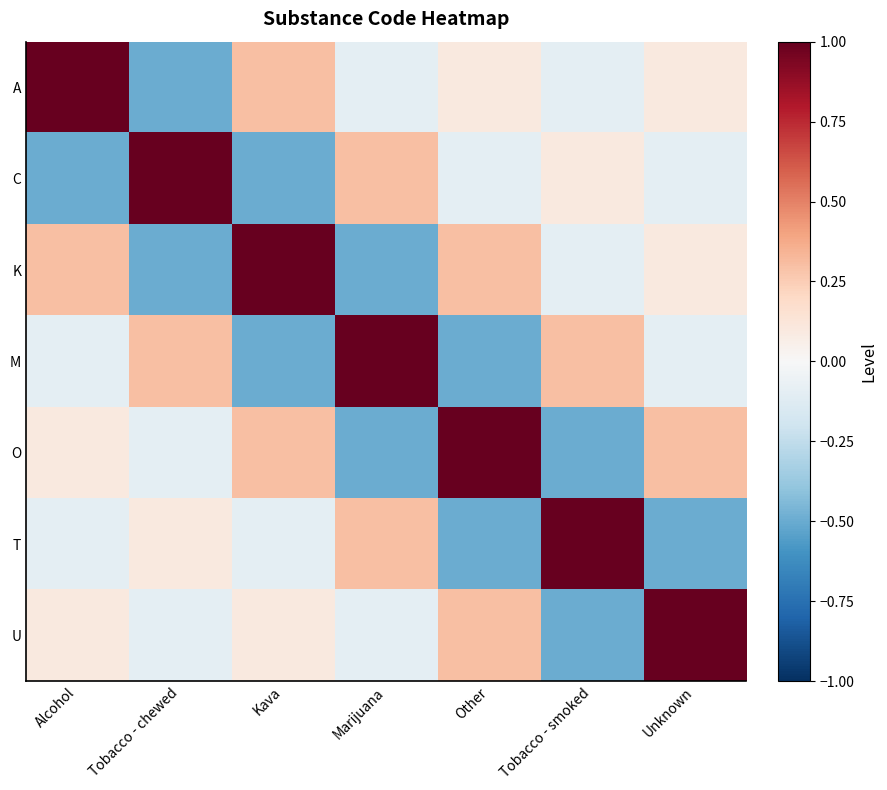

Count the number of categories in the chart.

7